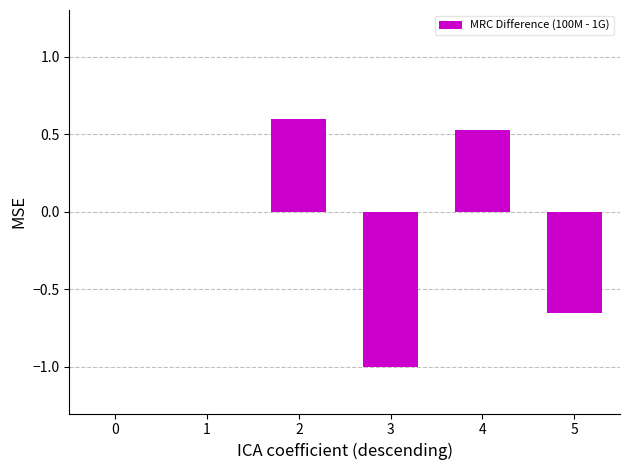

What is the sum of the values at 4 and 1?

0.5